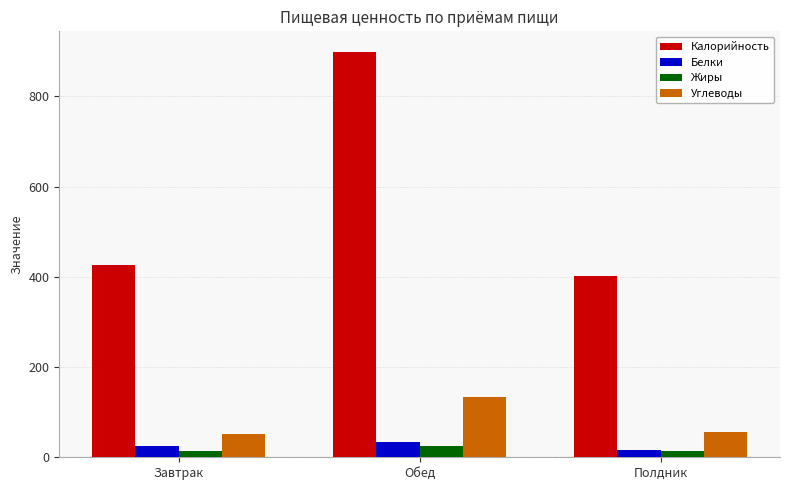

Are the bars grouped side by side (vs. stacked)?

Yes